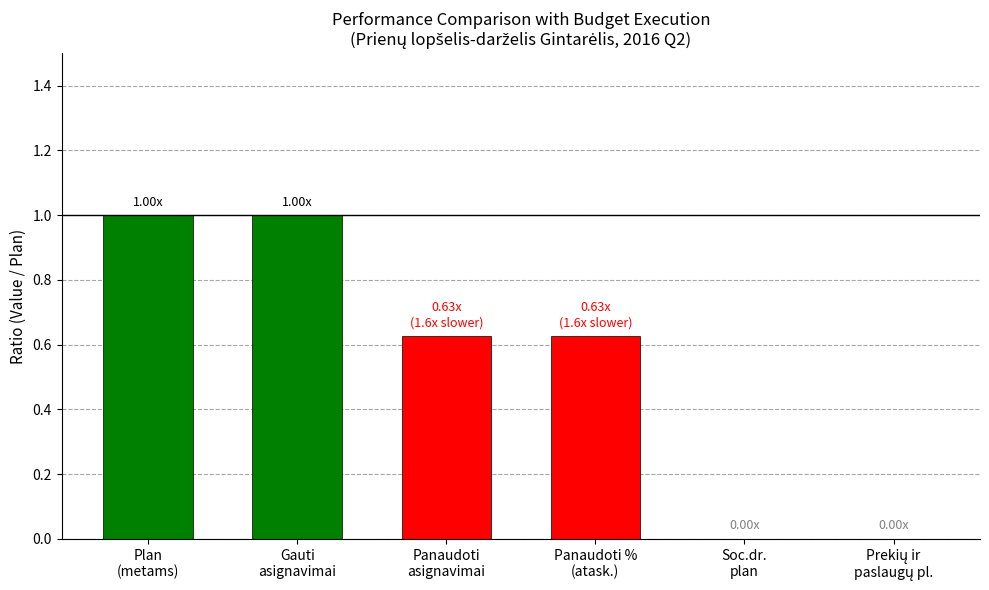

Count the number of data series in this chart.

1